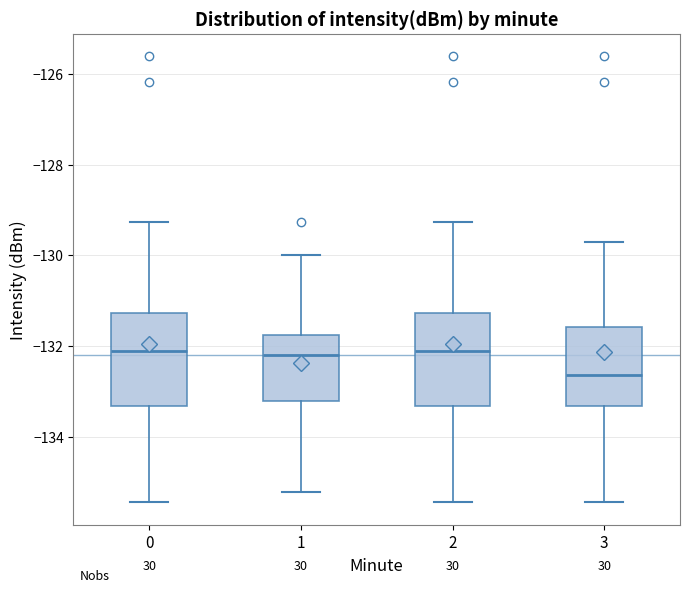

Where does the lower whisker of the box at x = 1 end on the y-axis? The values are not printed on the chart, so give them approximately, as read against the axis.

-135.2